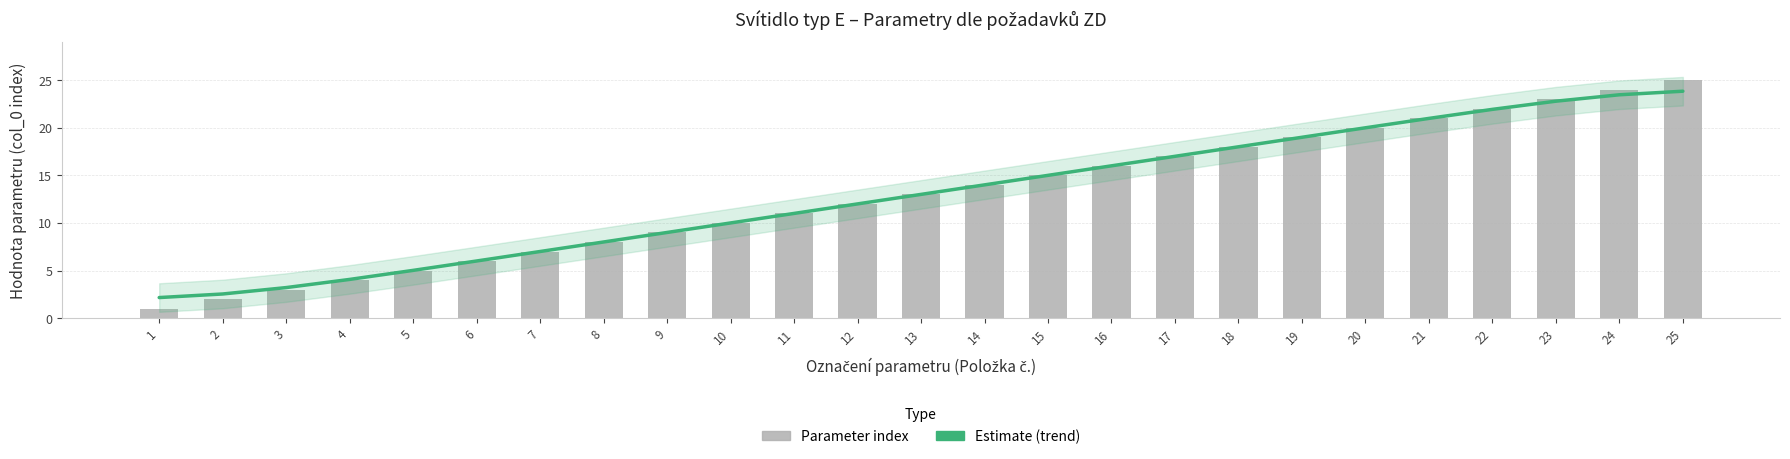

Are the bars horizontal?

No